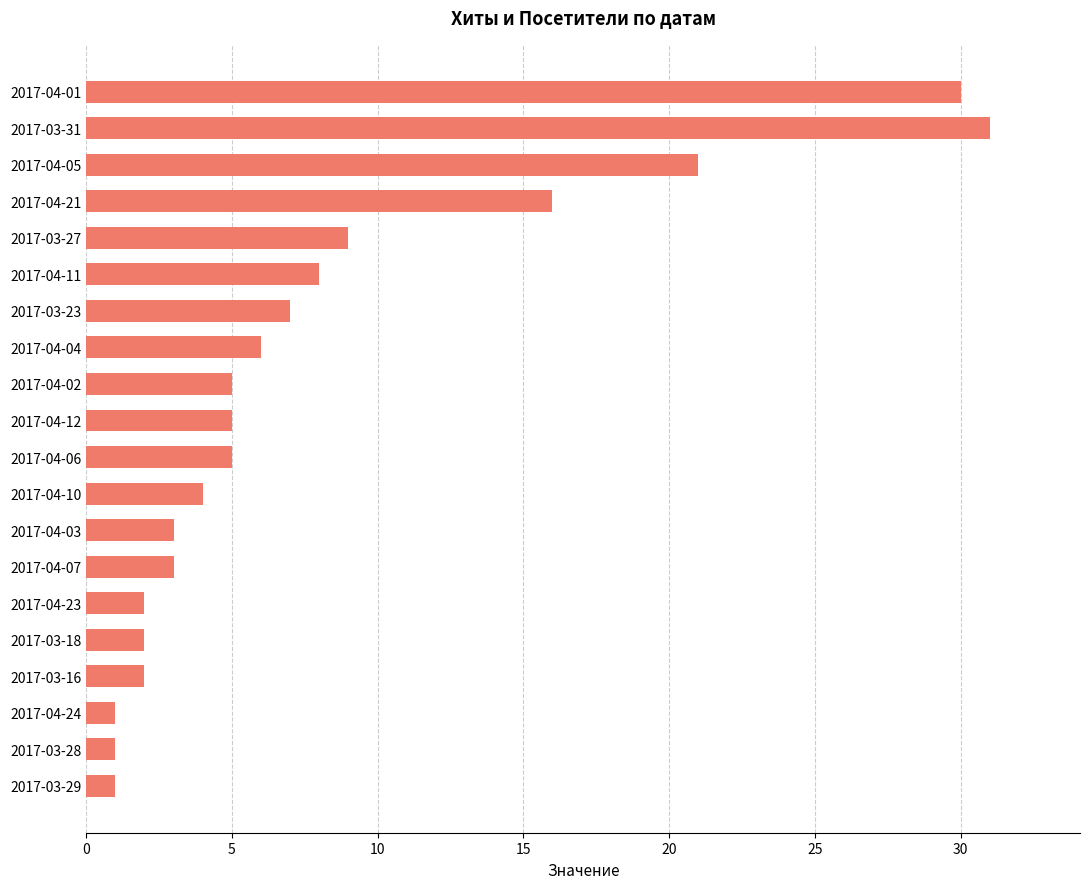

Is it true that the value at 2017-04-12 is 8?

False